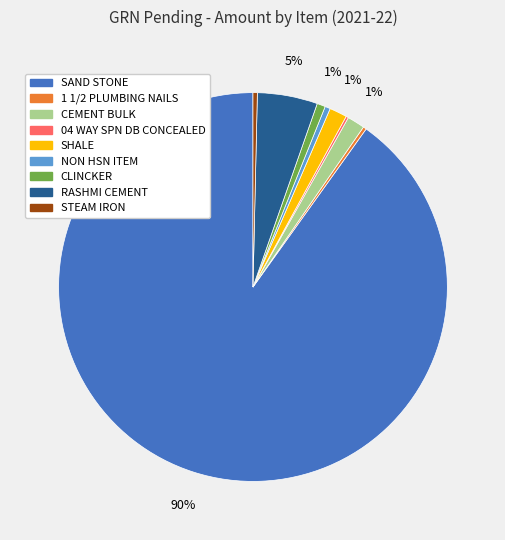

True or false: SHALE accounts for 6% of the total.

False